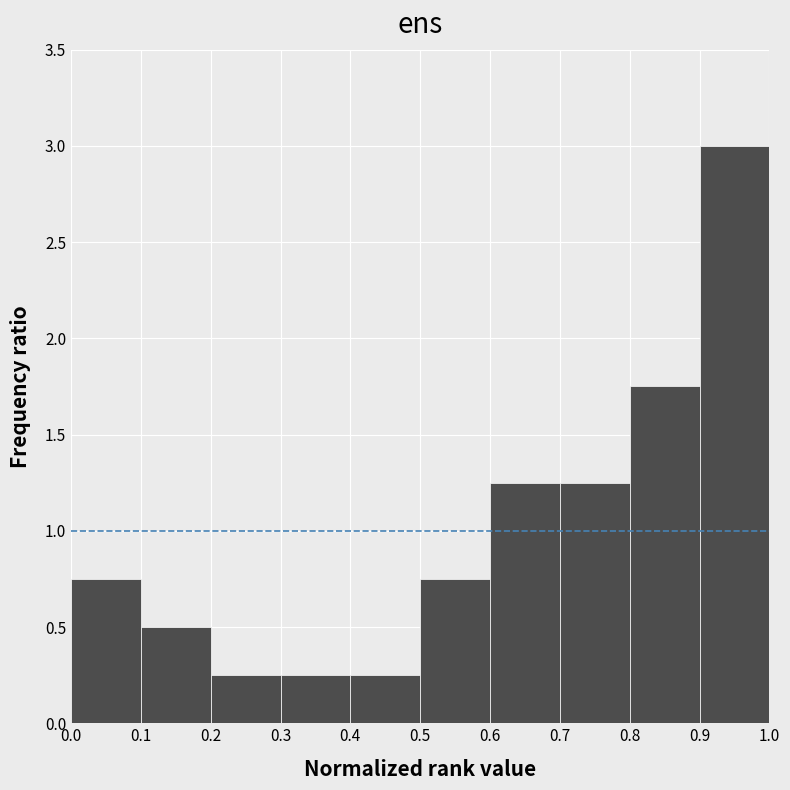

Over which range of the x-axis is the bar tallest?

0.9 to 1.0